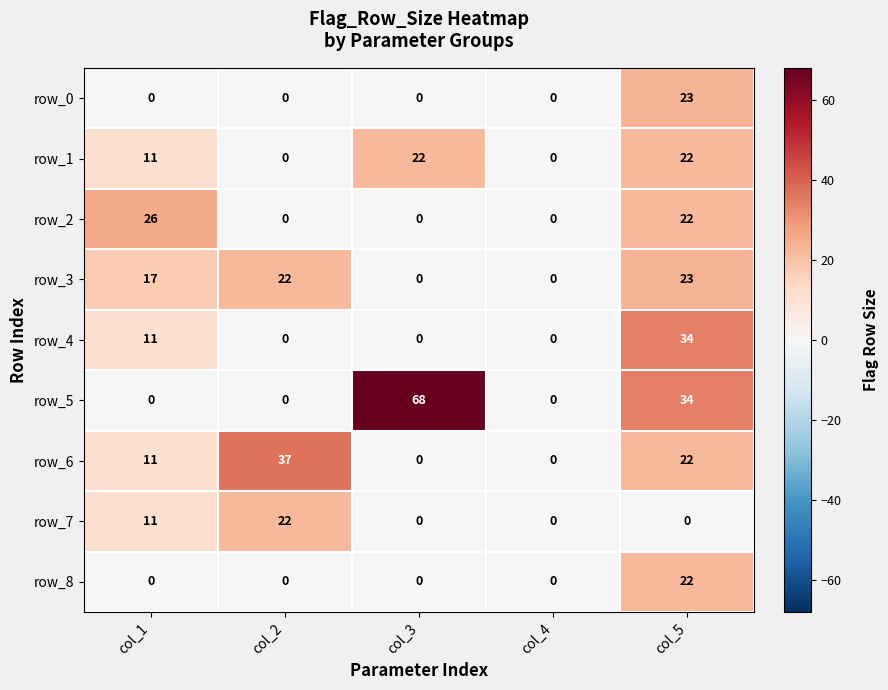

At how many categories does at least one series exceed 28?

3